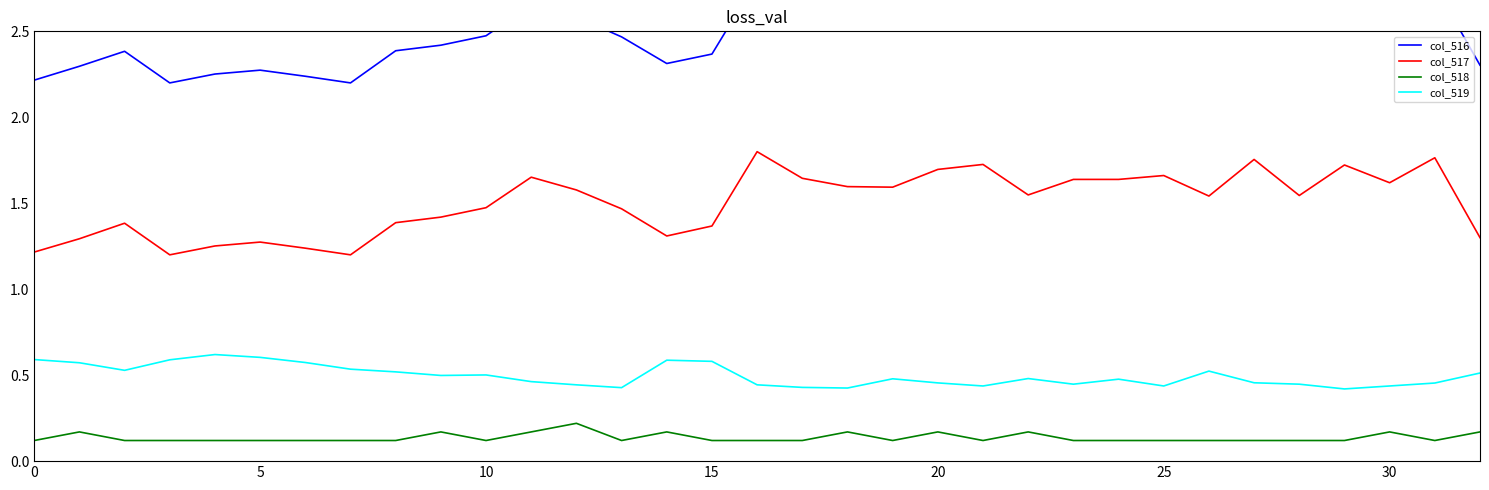

Read the col_517 value at 7.

1.2